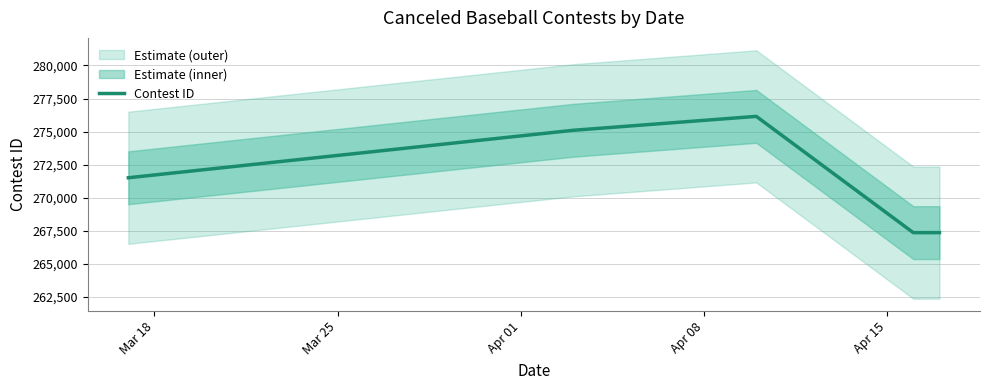

What is the minimum value shown in the chart?

267350